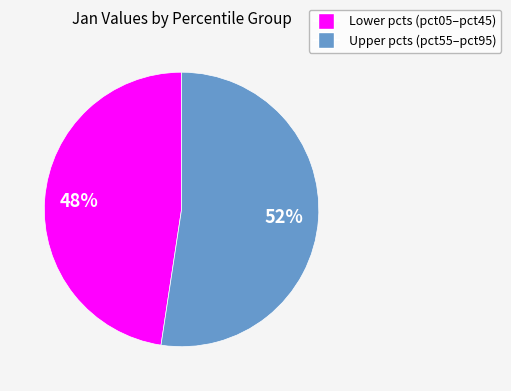

Is there any slice that represents more than half of the pie?

Yes